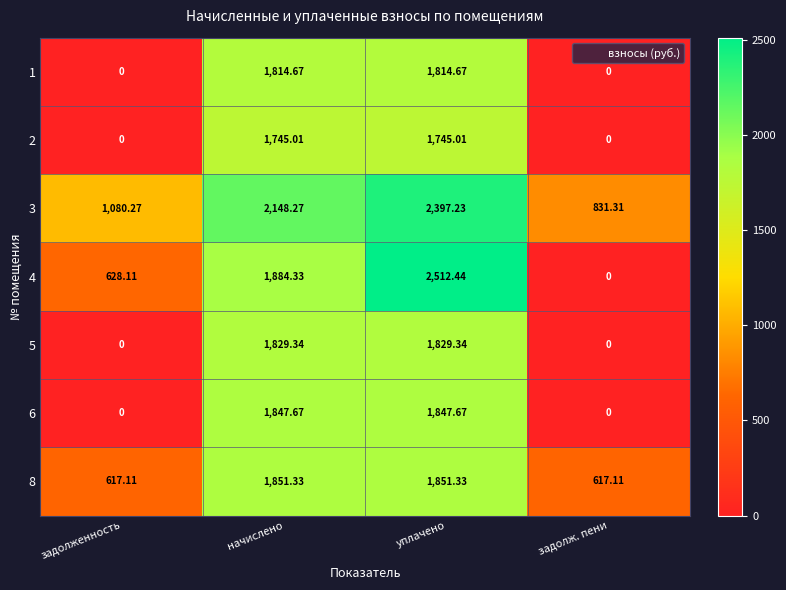

Which category has the lowest value in the 4 series?

задолж. пени